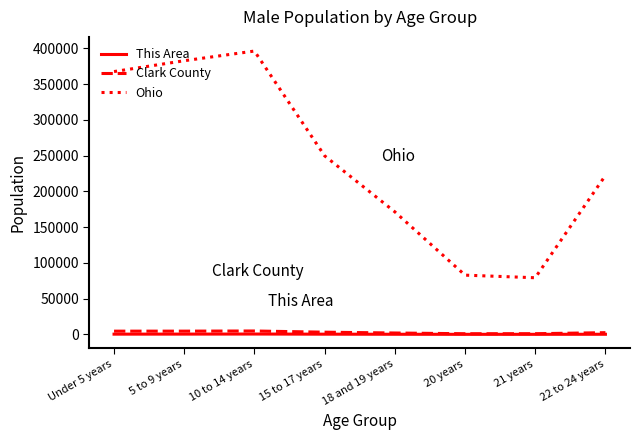

Which series changed the most between Under 5 years and 18 and 19 years?

Ohio